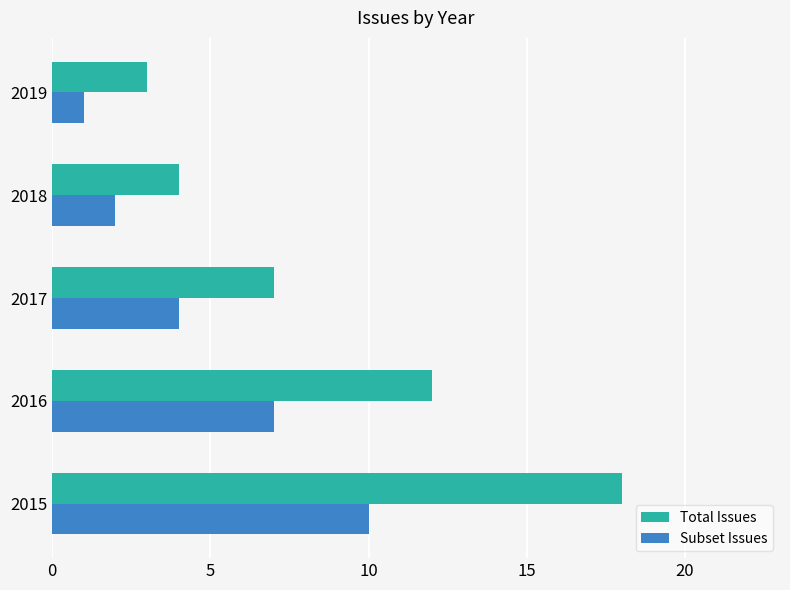

Which series has the widest spread of values?

Total Issues